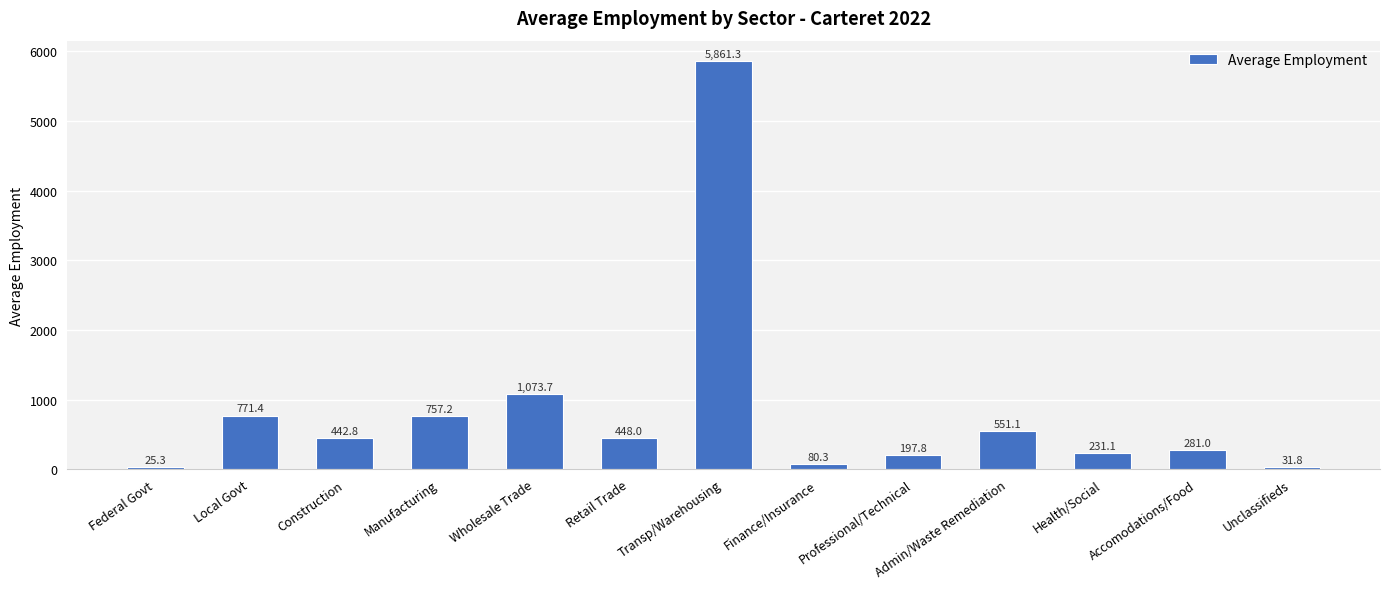

What is the change in value from Health/Social to Accomodations/Food?

+49.9